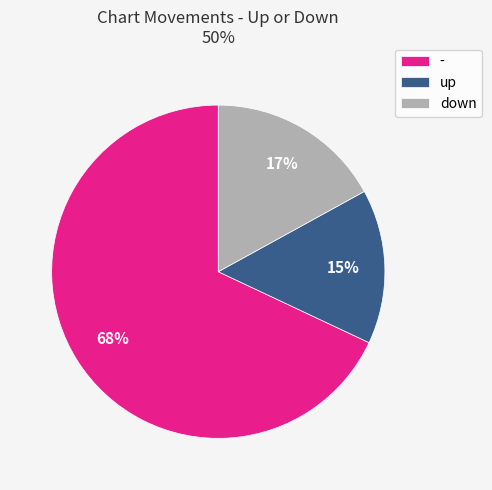

To the nearest percent, what percentage of the pie is up?

15%